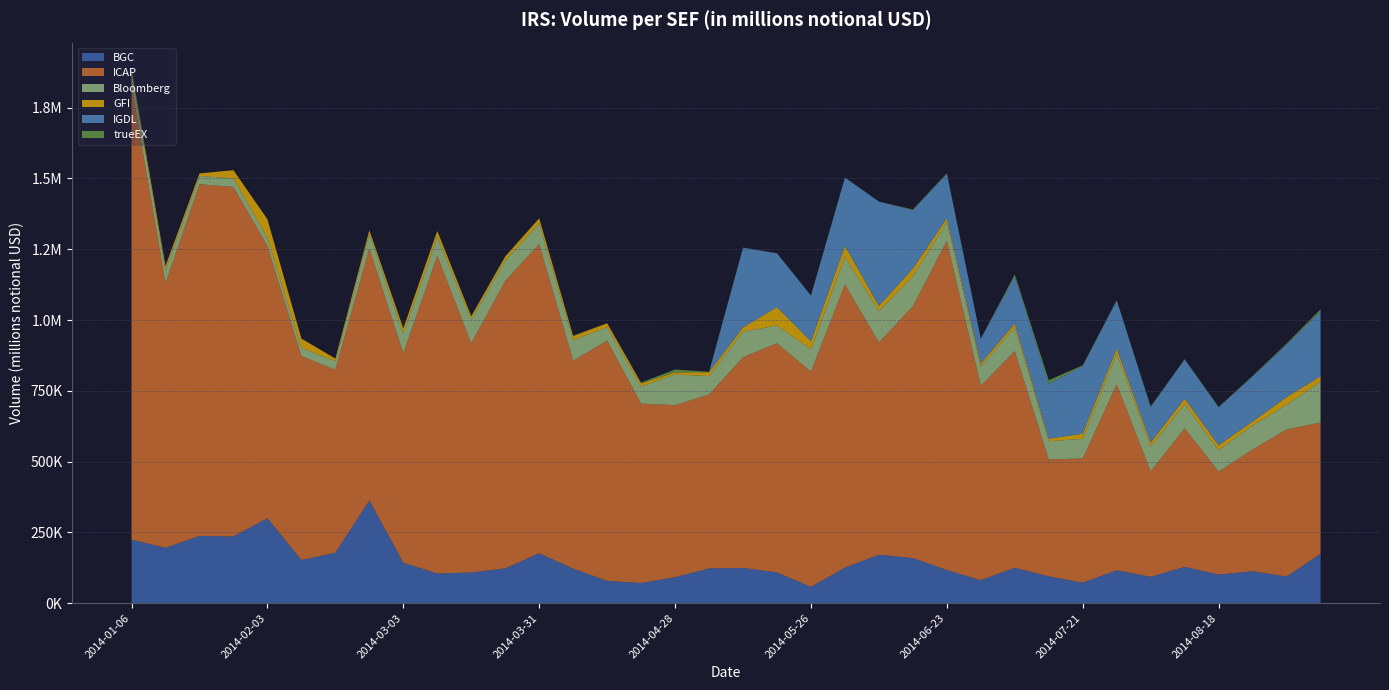

Reading left to right, extract all data points from this chart.

BGC: 224272.4	195654.1	237417.4	235705.7	299965.6	152388.4	178058.6	362931.4	142860.2	104820.0	108424.9	122878.2	176257.2	121815.8	78900.8	71201.9	91746.6	122779.3	124492.9	108769.3	57491.5	125667.1	171044.9	159368.0	116961.4	81230.9	125138.7	94888.8	72540.6	116285.0	93093.0	128321.6	101102.3	112914.1	93939.4	174749.8
ICAP: 1601343.4	934615.5	1242469.9	1234152.6	961642.0	720481.5	646507.3	890302.3	739830.8	1122059.2	809643.8	1015373.4	1092271.3	734633.2	848483.9	633350.5	607708.7	614086.8	744356.7	808927.4	760578.7	1000290.3	749582.7	889373.4	1162687.9	686584.3	765182.6	412556.2	438687.2	657014.3	372632.3	489297.4	363403.1	429960.7	519914.4	463301.3
Bloomberg: 50810.3	45186.7	28741.4	30666.4	28034.5	28994.8	30303.5	51806.4	68554.2	66254.5	84283.1	71184.8	72114.8	72593.6	47564.2	60612.1	108326.2	65236.2	90317.7	62762.0	79299.7	97508.7	111214.2	105492.5	66704.1	68137.0	83909.8	64833.7	69218.8	107337.2	86925.1	85420.9	75704.8	84469.6	86567.8	144249.3
GFI: 9136.6	15425.2	9214.7	28716.8	66455.2	32677.4	9017.6	12300.9	19360.4	21150.0	10678.9	14497.2	18217.9	13999.1	13779.4	11167.6	6969.1	13679.6	14931.0	65005.9	27438.8	38197.4	18016.8	27591.9	13453.8	10839.1	13065.8	8575.0	18254.0	18135.7	14474.8	19141.4	17428.9	14227.1	27233.9	19000.3
IGDL: 0.0	0.0	0.0	0.0	0.0	0.0	0.0	0.0	0.0	0.0	0.0	0.0	0.0	0.0	0.0	0.0	0.0	0.0	281258.5	190246.9	160925.7	241159.8	368458.0	206315.6	156852.2	87060.5	166003.6	193832.5	238521.2	170696.9	124860.9	138727.8	133340.0	159127.3	185021.7	227752.0
trueEX: 0.0	0.0	0.0	0.0	0.0	0.0	0.0	0.0	0.0	1178.3	1326.4	1457.0	944.8	1982.7	0.0	2841.0	10537.7	1548.5	623.0	179.0	1058.5	755.5	70.0	2087.8	1854.0	910.6	7576.3	12903.0	3064.1	549.4	2841.9	1090.7	2290.3	2028.7	4020.3	8694.9